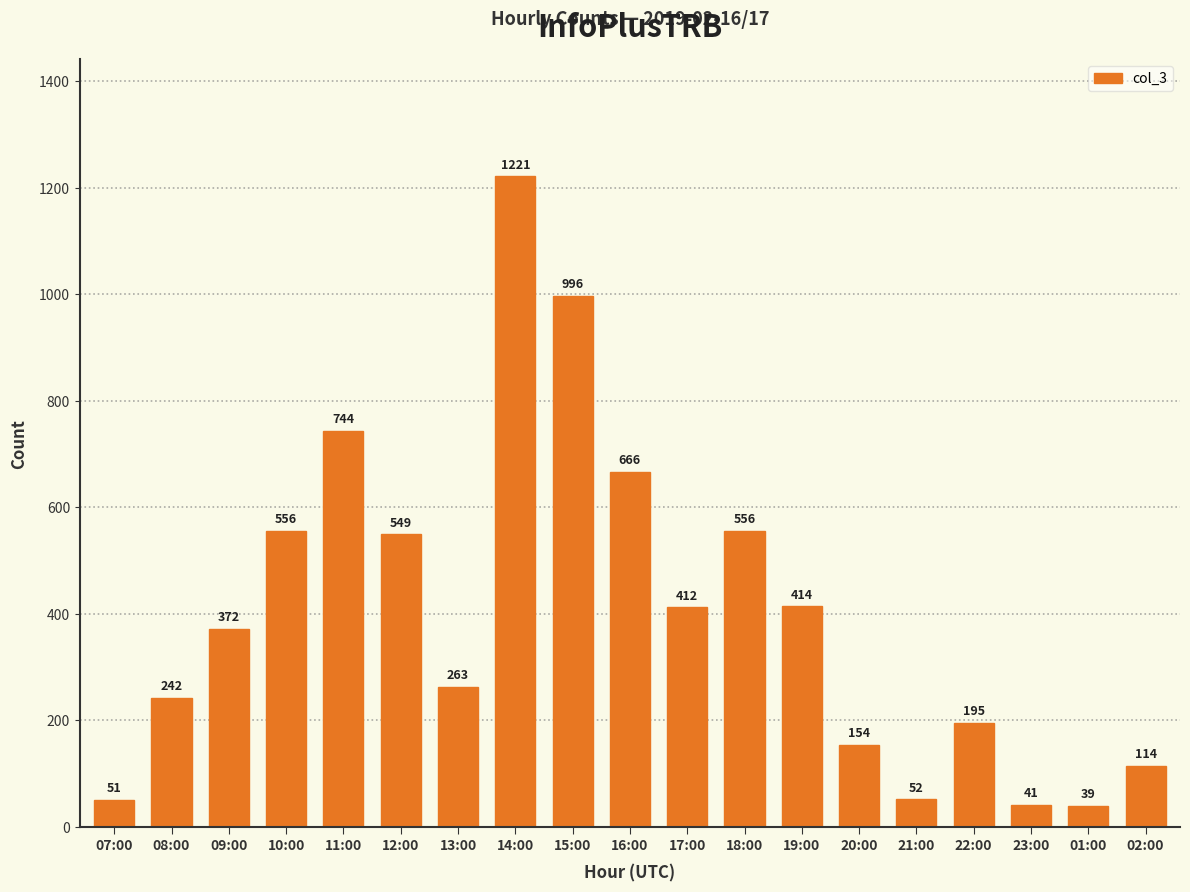

What is the greatest value displayed?

1221